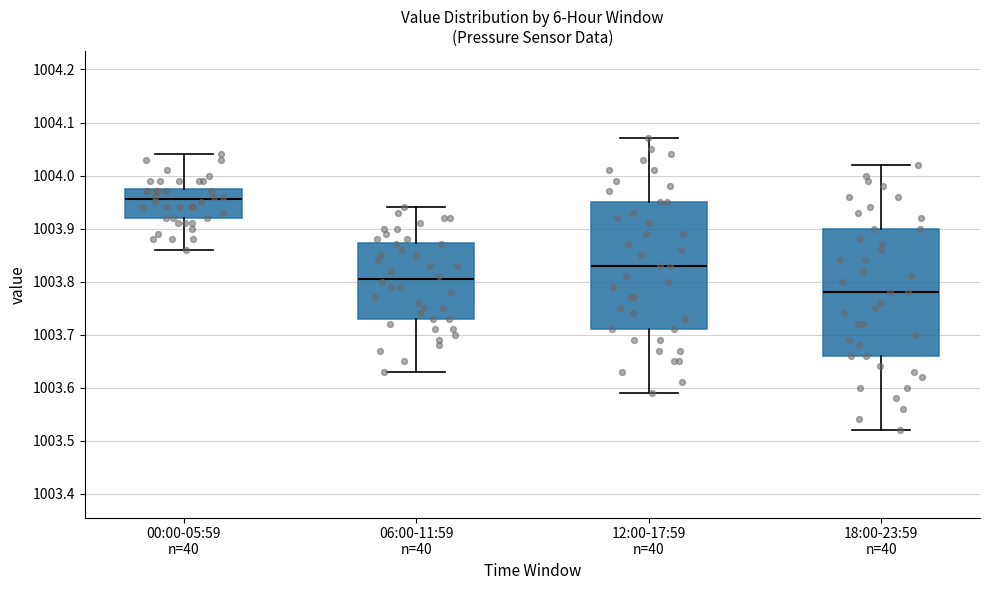

Where is the lower edge of the box for 12:00-17:59 n=40 on the y-axis? The values are not printed on the chart, so give them approximately, as read against the axis.

1003.71